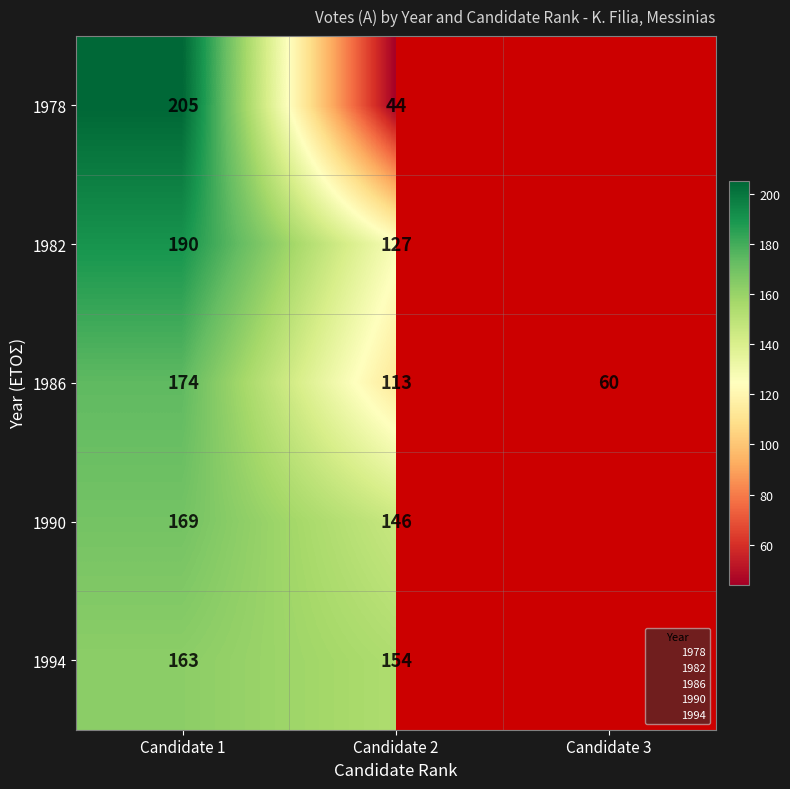

At which label is 1994 closest to 158?

Candidate 2